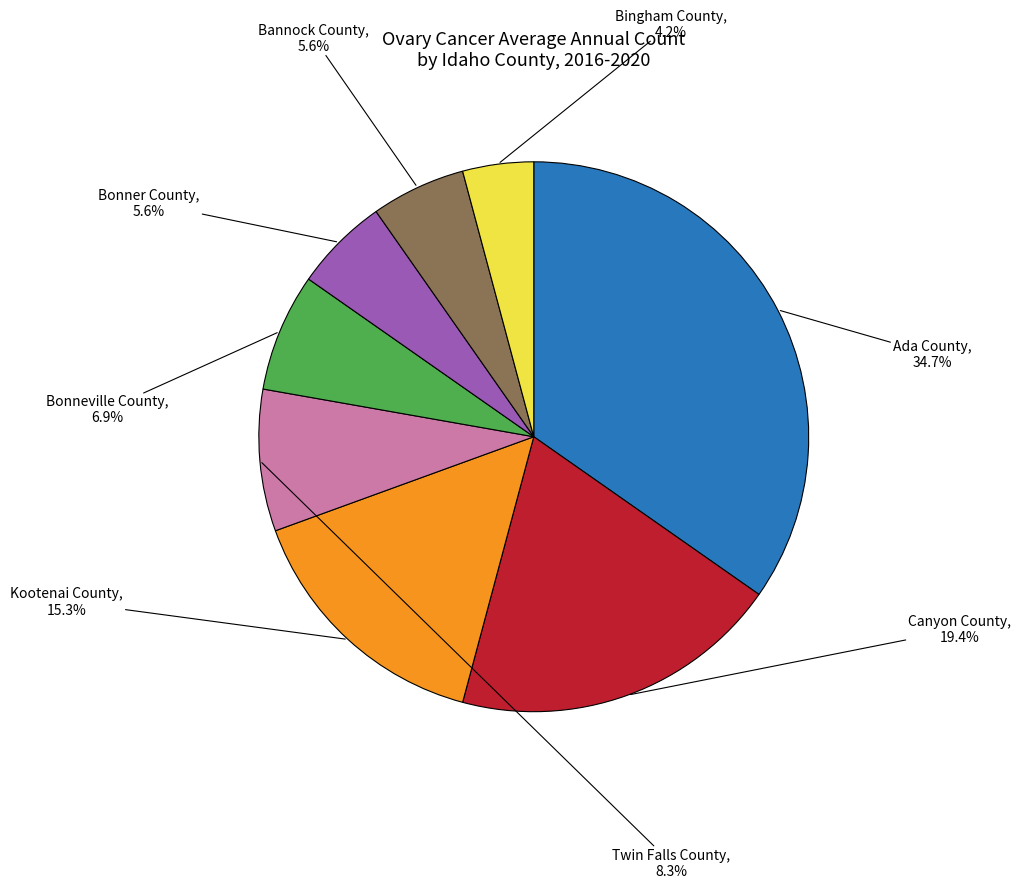

Is there a majority slice in this chart?

No